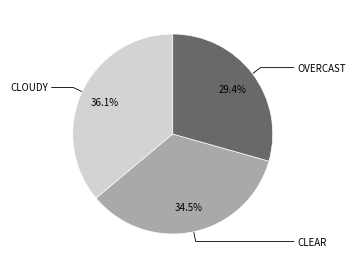

Does any single category account for the majority?

No